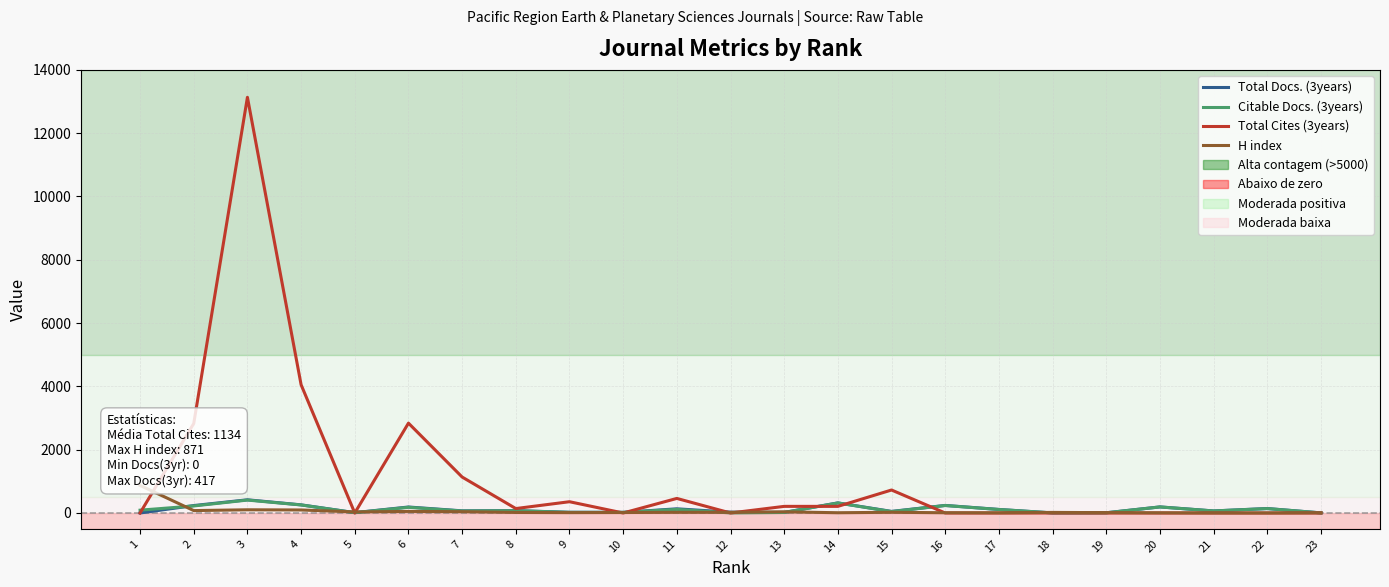

What is the difference between the second highest and minimum values in the H index series?

100